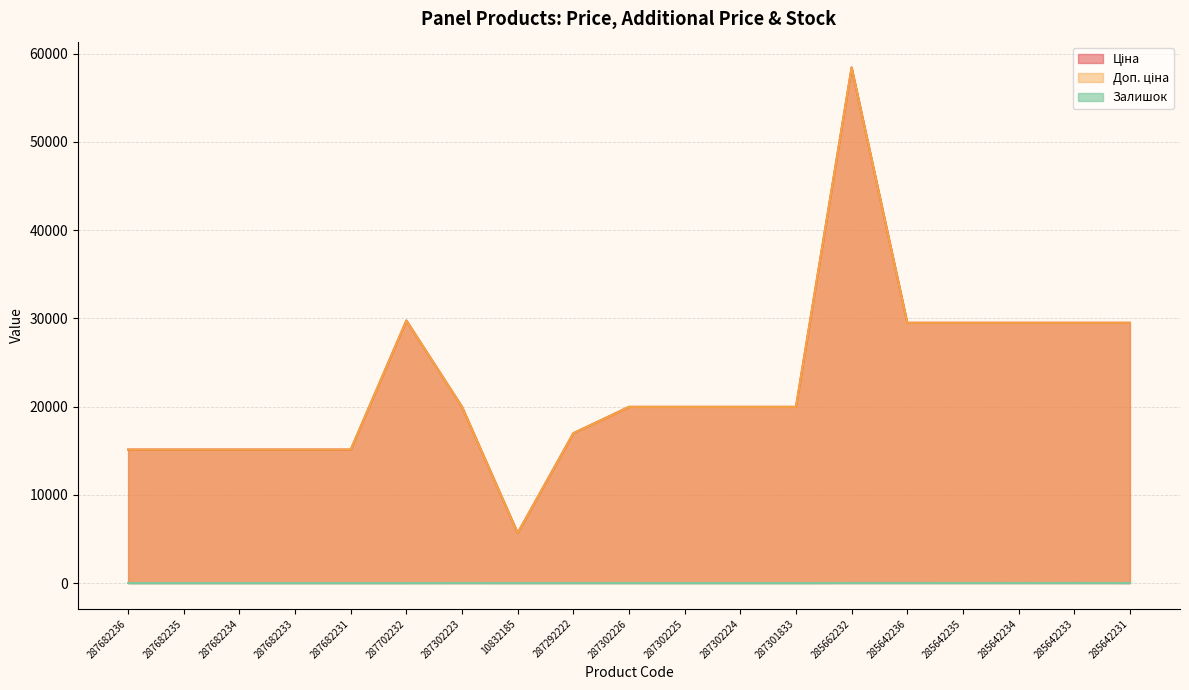

What is the sum of the Ціна values at 287292222 and 287682233?

32096.3